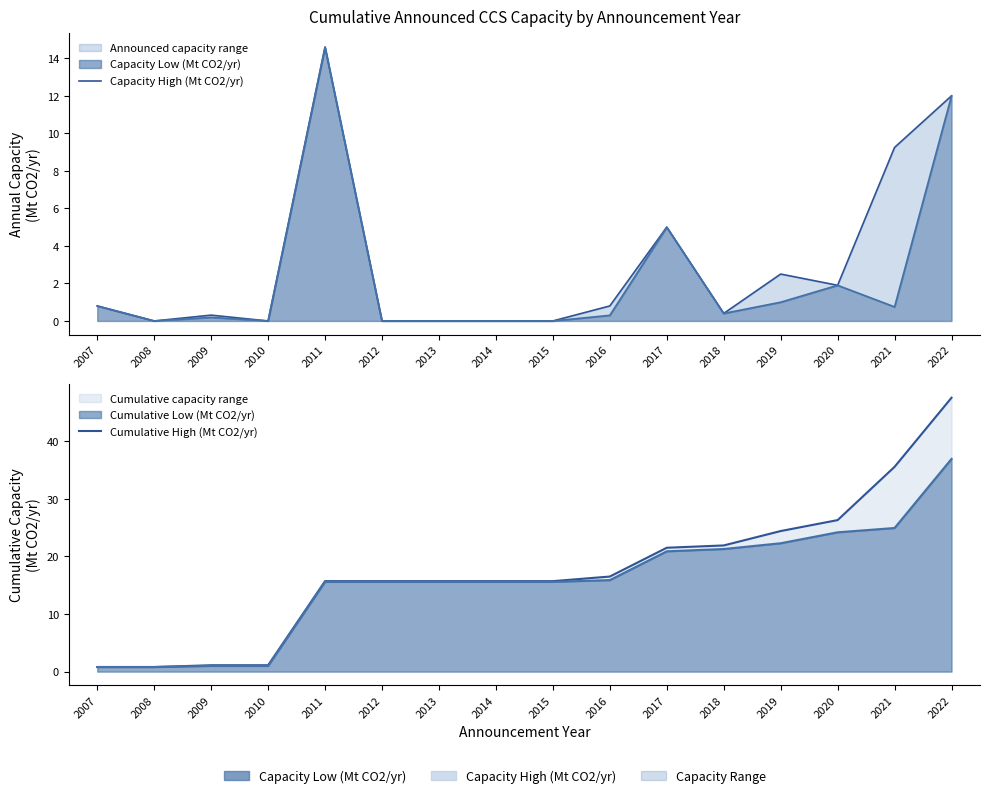

At which category does the chart reach its peak across all series?

2022